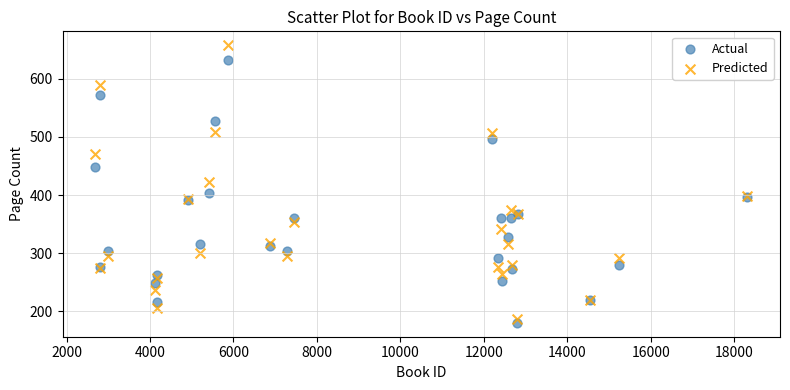

Which series reaches the maximum Y coordinate?

Predicted